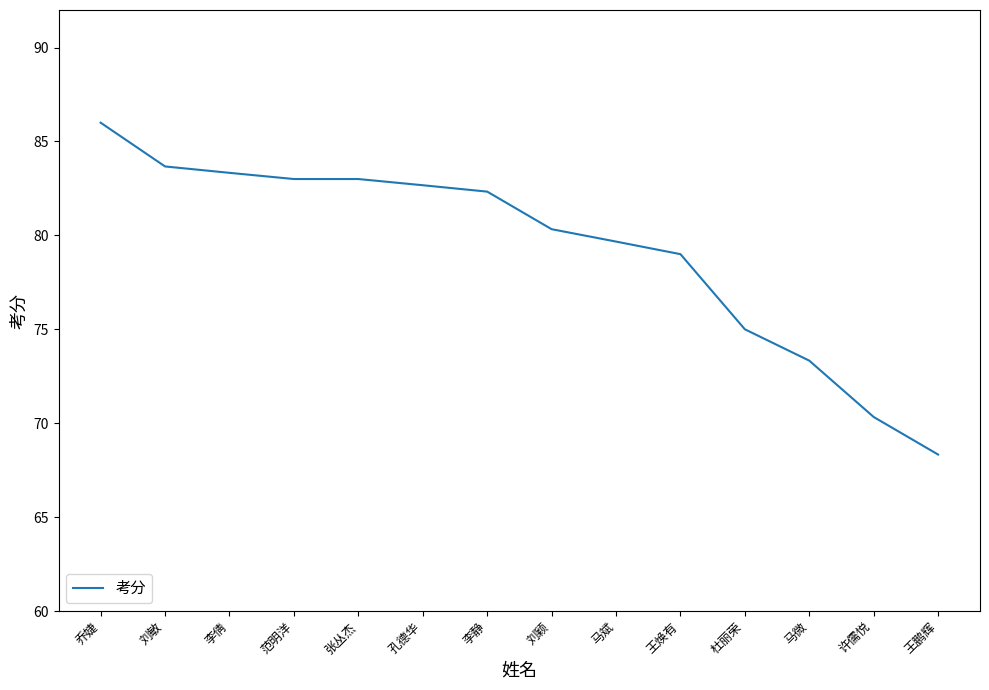

How many values are below 82?

7